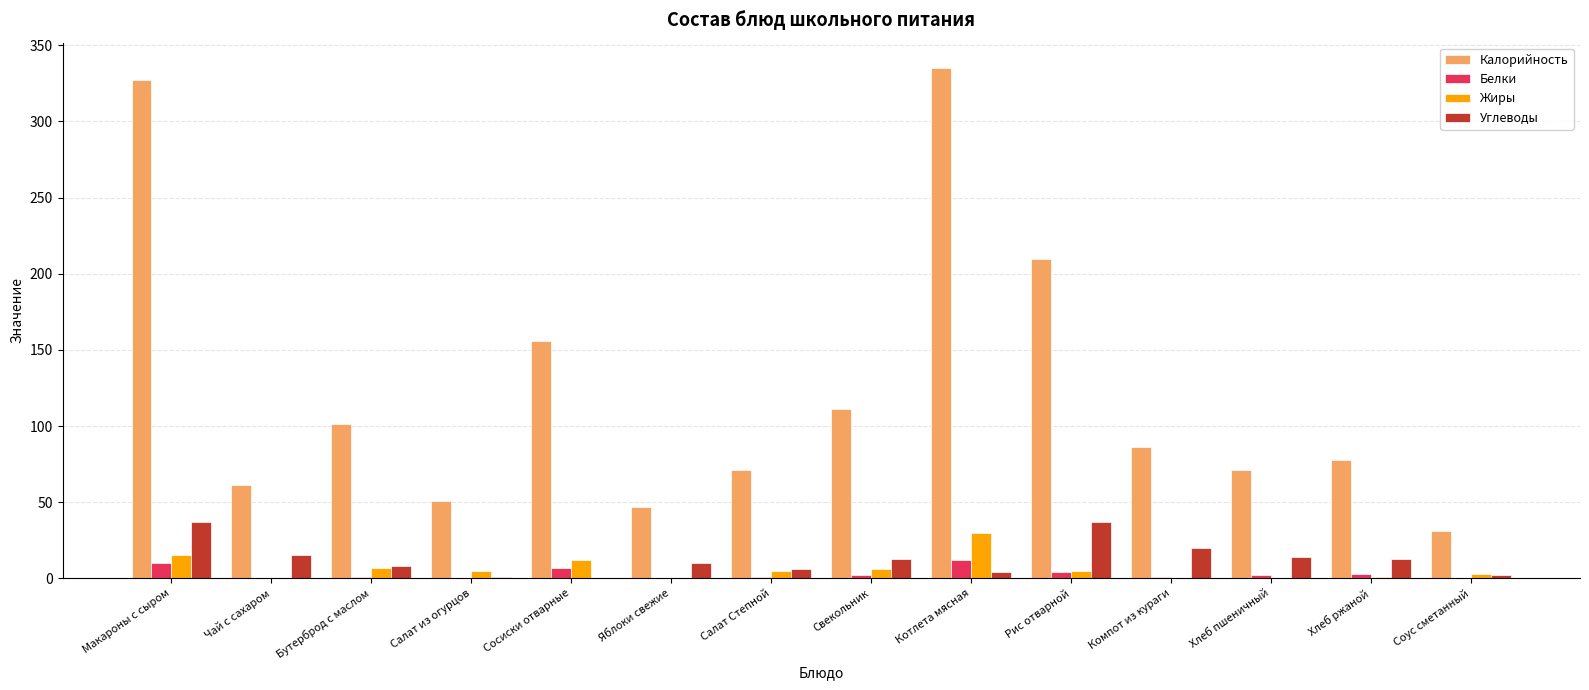

Which series has the widest spread of values?

Калорийность